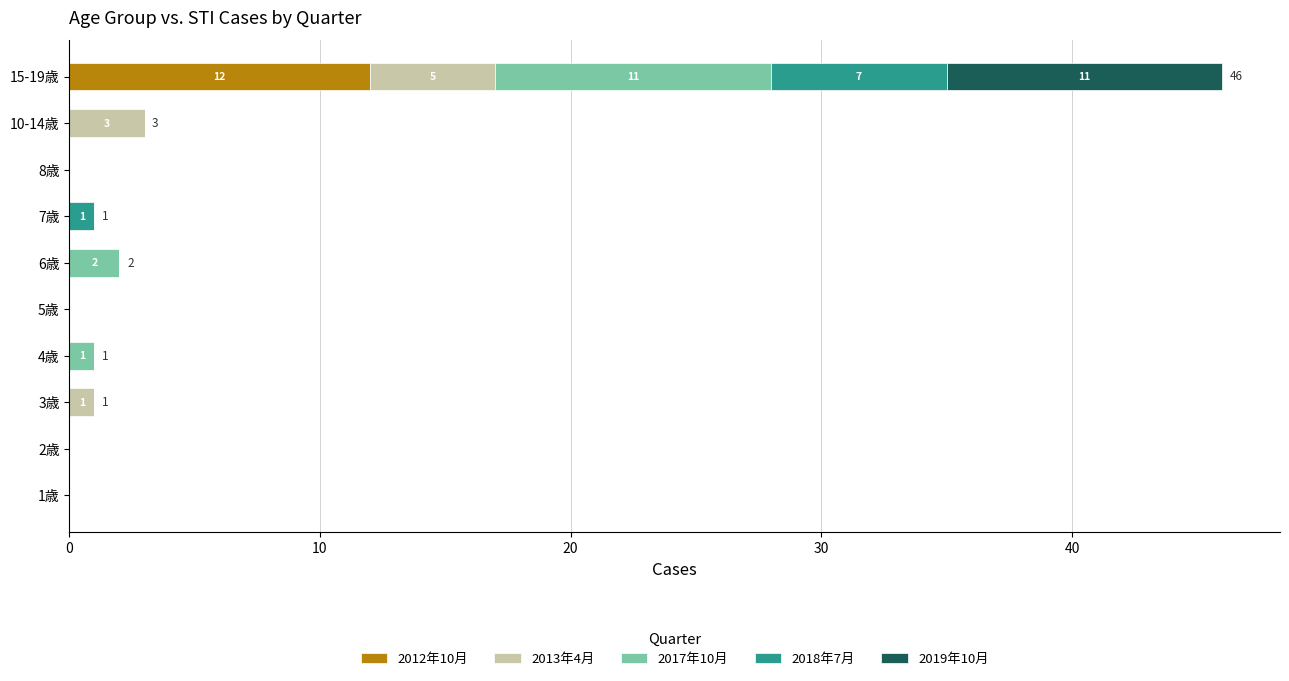

At which category is the sum across all series the highest?

15-19歳